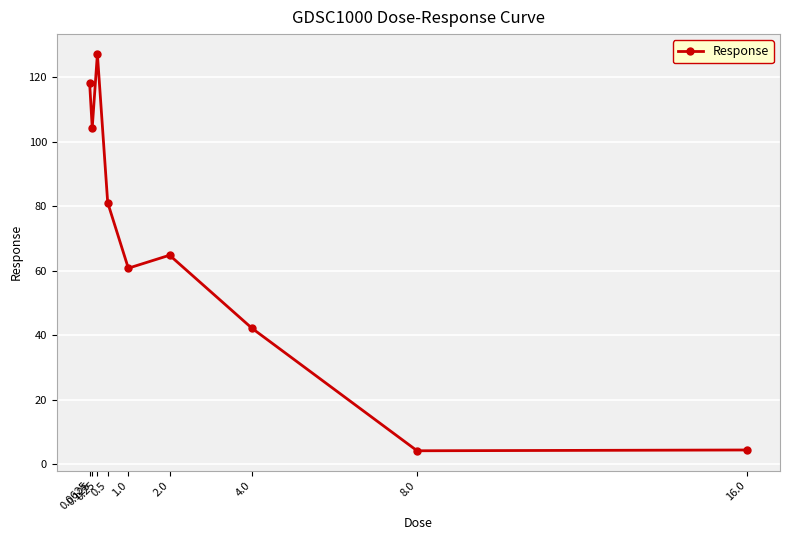

What is the difference between the maximum and minimum values?

123.0